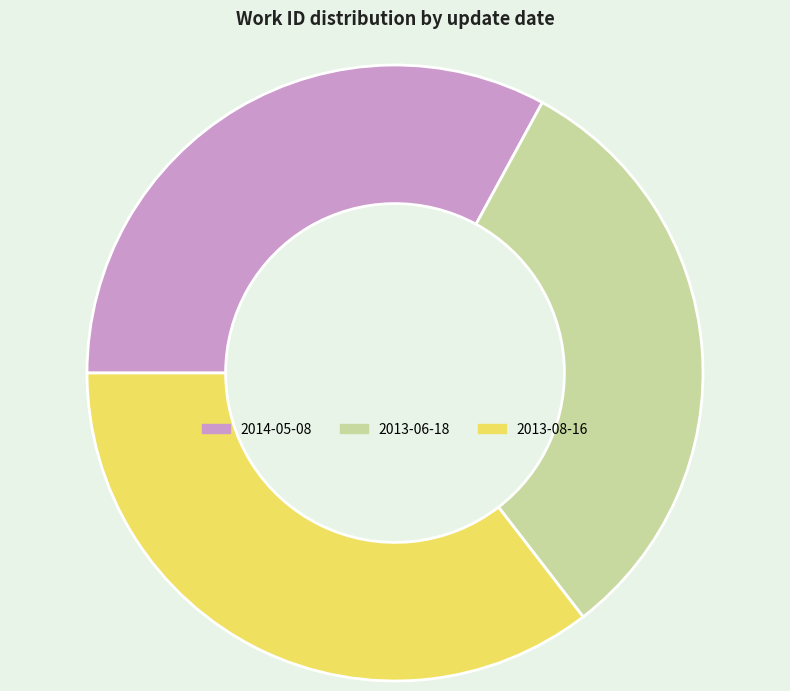

Is it true that 2013-06-18 is 18% of the pie?

False